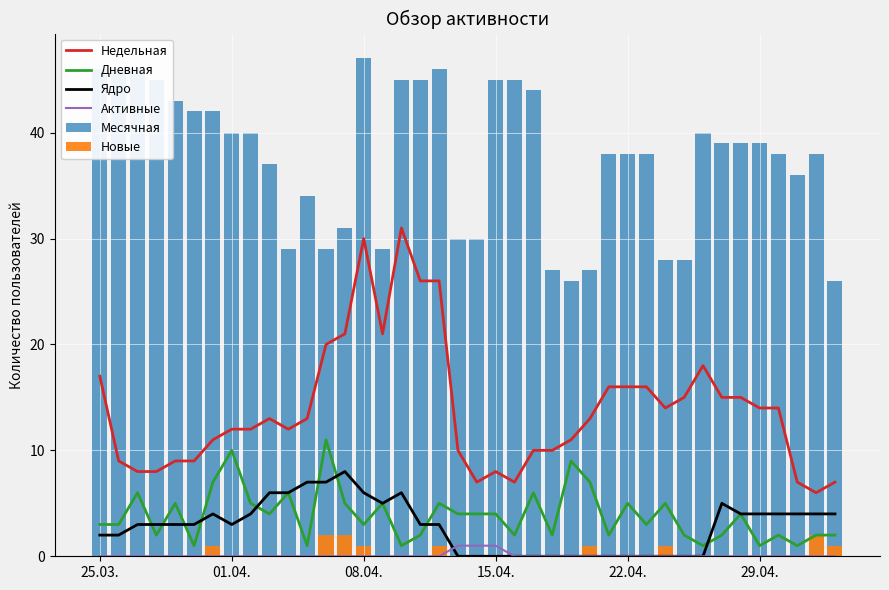

Is it true that Дневная equals 1 at 29.04.?

True